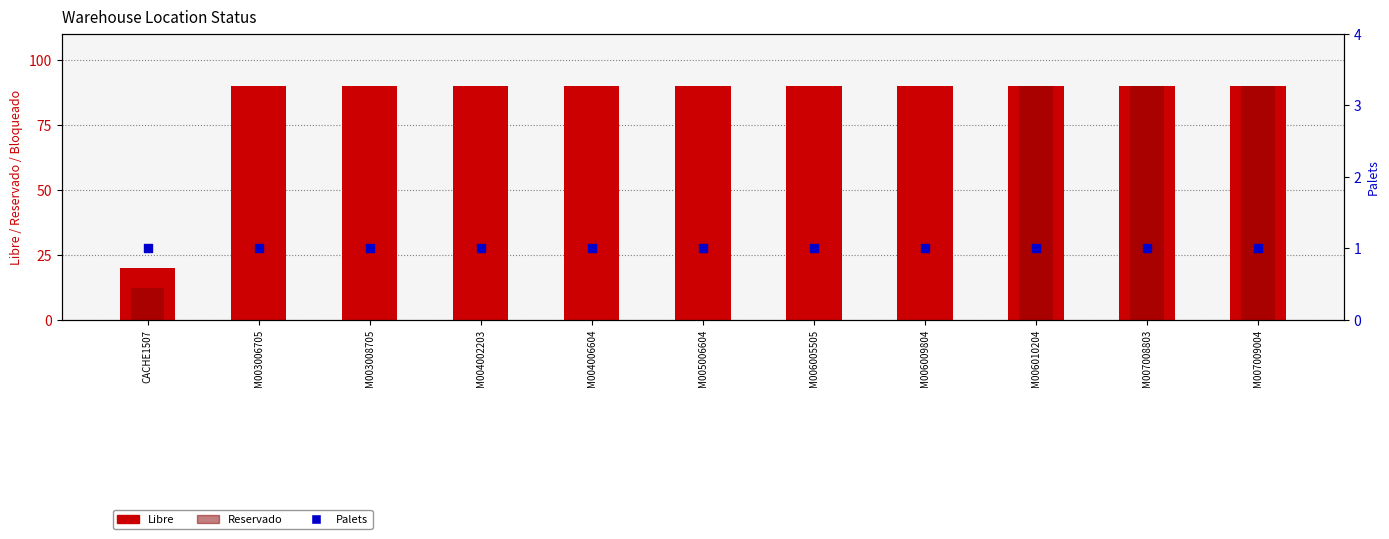

At which category is the sum across all series the highest?

M006010204